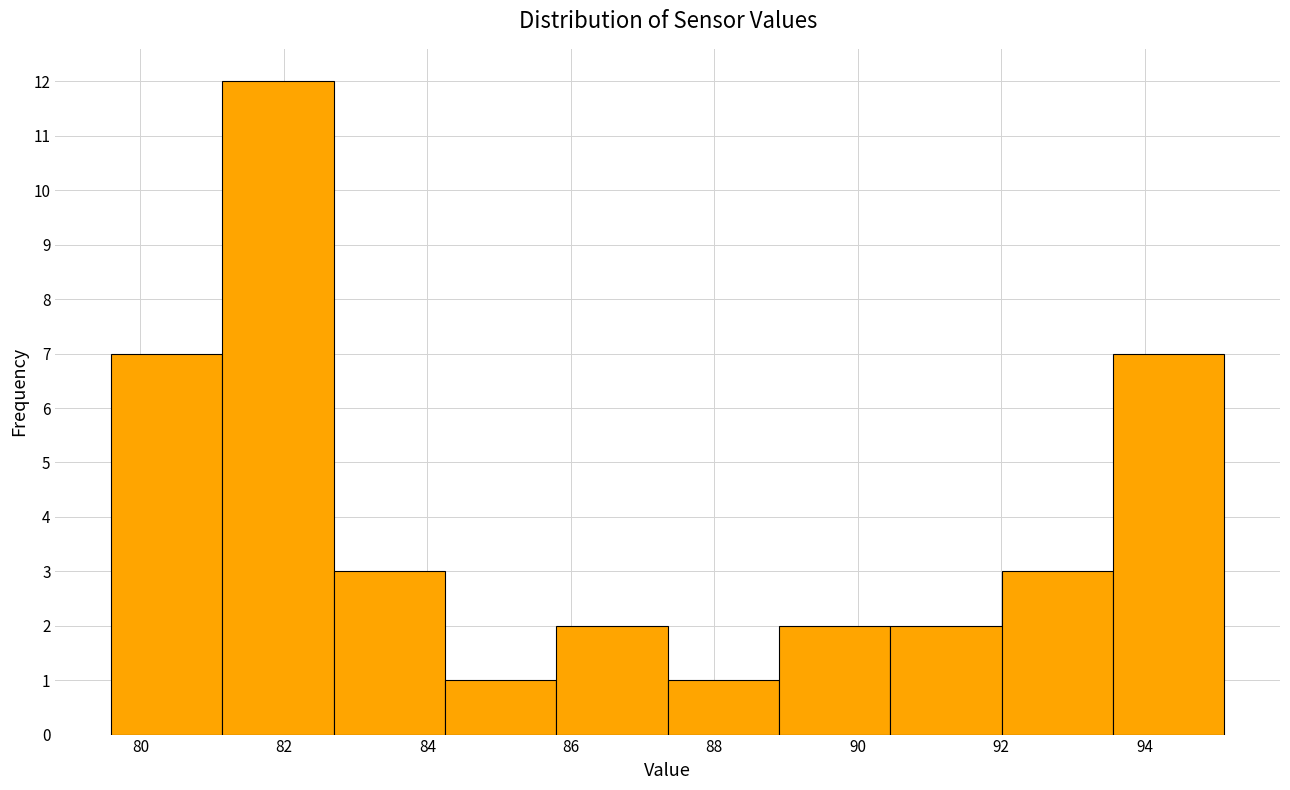

Reading left to right, transcribe this chart: for each bar, give the range it covers on the x-axis and its height. Neither the bar edges nor the heights are printed on the chart, so give them approximately, as read against the axes.

79.6 to 81.2: 7
81.2 to 82.6: 12
82.6 to 84.2: 3
84.2 to 85.8: 1
85.8 to 87.4: 2
87.4 to 89.0: 1
89.0 to 90.4: 2
90.4 to 92.0: 2
92.0 to 93.6: 3
93.6 to 95.2: 7